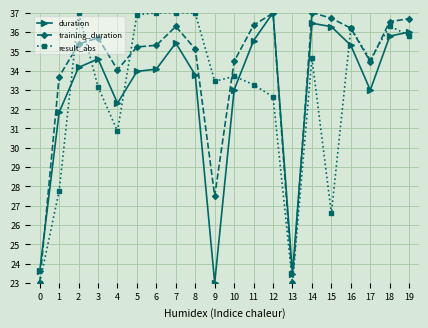

Reading left to right, what are all the values shown in this chart?

duration: 0=23.6	1=31.8	2=34.2	3=34.6	4=32.3	5=34.0	6=34.1	7=35.4	8=33.8	9=23.0	10=33.0	11=35.5	12=37.0	13=23.5	14=36.4	15=36.3	16=35.3	17=33.0	18=35.8	19=36.0
training_duration: 0=23.0	1=33.7	2=35.4	3=35.7	4=34.0	5=35.2	6=35.3	7=36.3	8=35.1	9=27.5	10=34.5	11=36.3	12=37.0	13=23.0	14=37.0	15=36.7	16=36.2	17=34.5	18=36.5	19=36.7
result_abs: 0=23.0	1=27.8	2=37.0	3=33.2	4=30.9	5=36.9	6=37.0	7=37.0	8=37.0	9=33.4	10=33.7	11=33.3	12=32.6	13=23.0	14=34.6	15=26.6	16=36.2	17=34.6	18=36.3	19=35.8